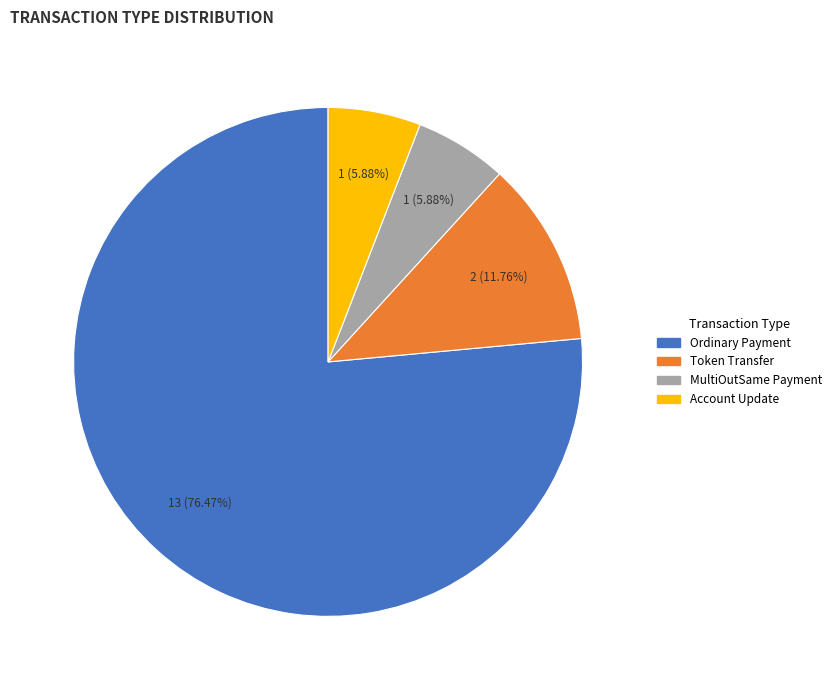

What is the ratio of the value at MultiOutSame Payment to the value at Account Update?

1.0